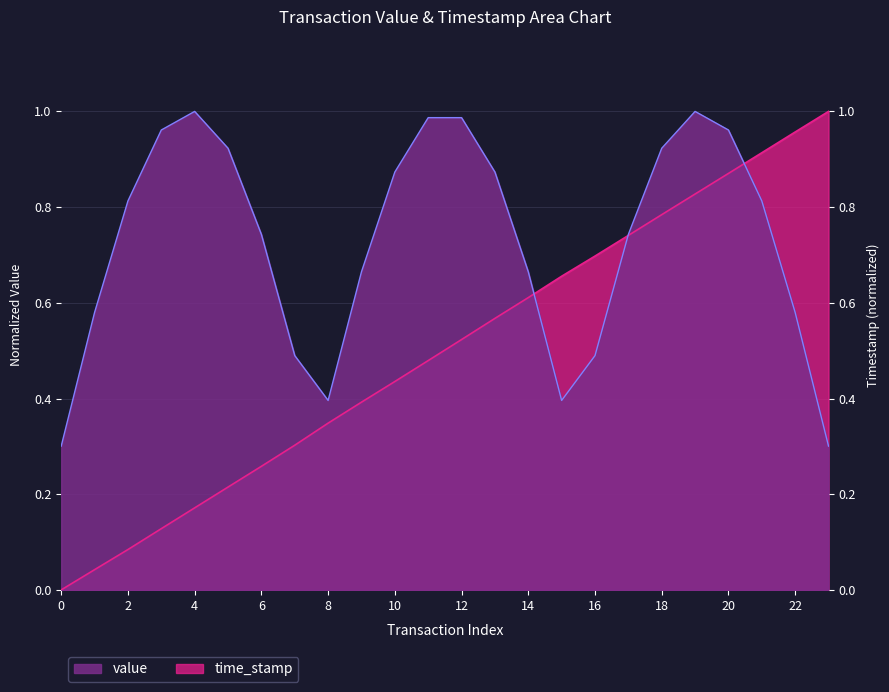

Reading left to right, what are all the values shown in this chart?

1654579600=0.0	1657122537=0.0	1659654236=0.1	1662280142=0.1	1664896248=0.2	1667510921=0.2	1670121824=0.3	1672773514=0.3	1675550435=0.3	1678188903=0.4	1680785753=0.4	1683419812=0.5	1686063518=0.5	1688725535=0.6	1691339658=0.6	1694028803=0.7	1696564118=0.7	1699162472=0.7	1701770957=0.8	1704365874=0.8	1706957090=0.9	1709558635=0.9	1712168120=1.0	1714757200=1.0